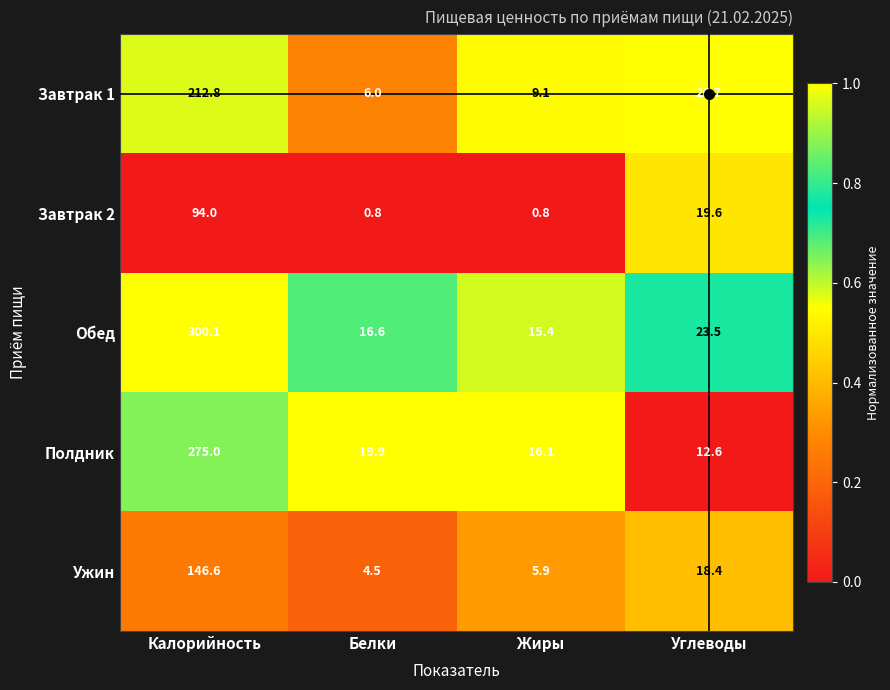

Which series has the largest total across all categories?

Обед